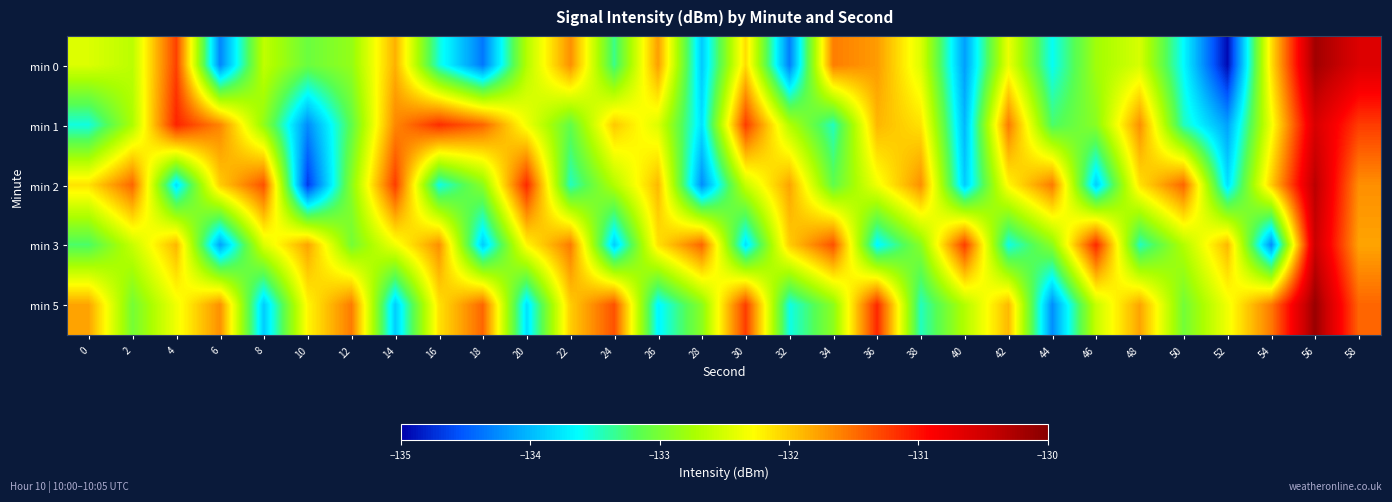

Count the number of data series in this chart.

5